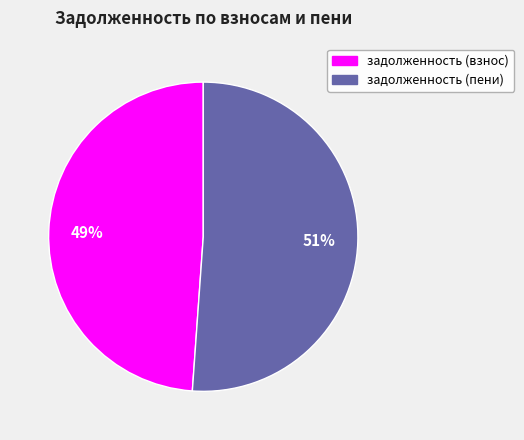

To the nearest percent, what is the difference between the largest and smallest slice percentages?

2%